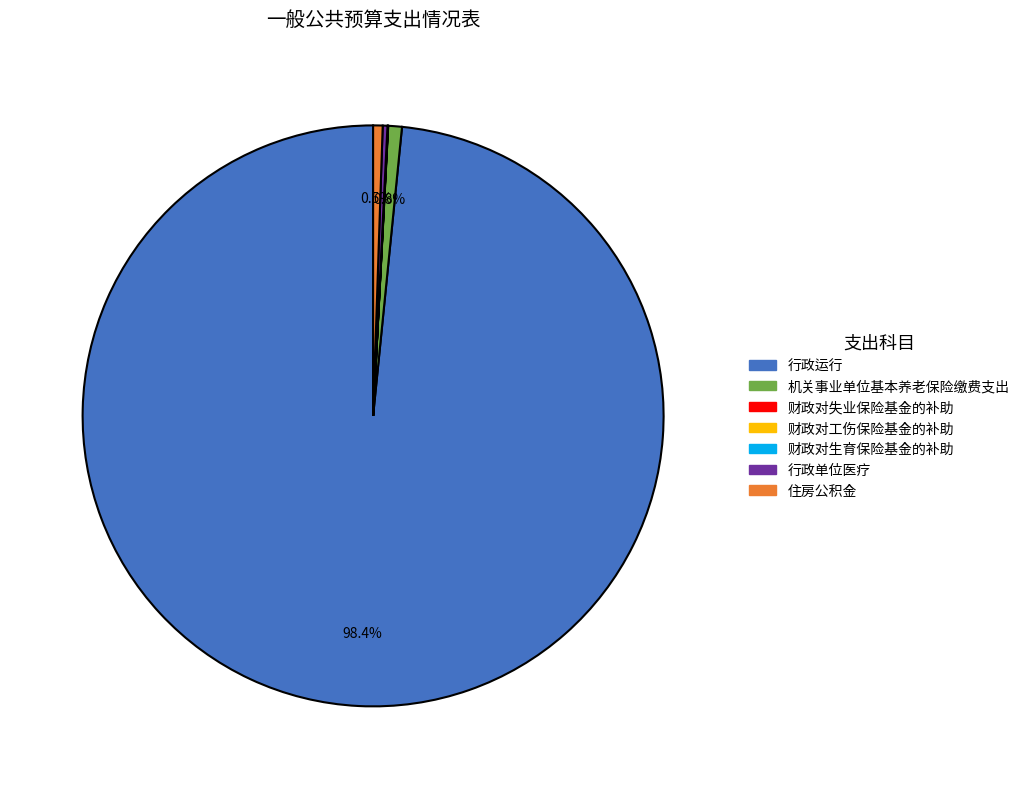

Is there a majority slice in this chart?

Yes